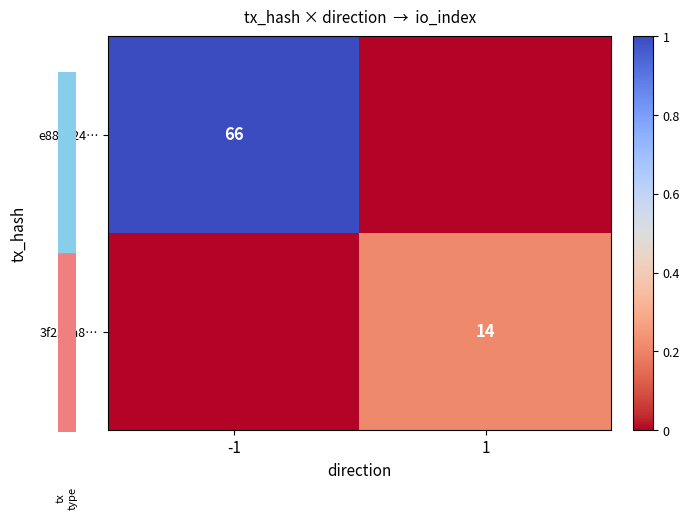

Is it true that 3f234a8… equals 3 at 1?

False